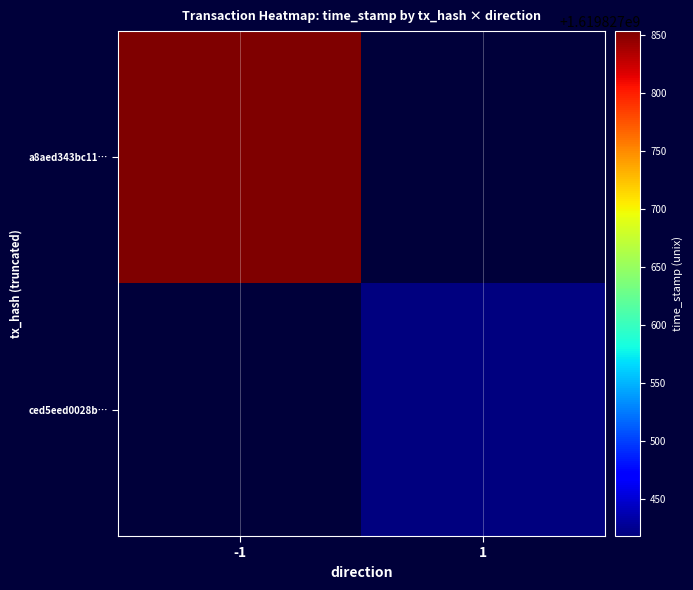

Rank the series at direction from lowest to highest value.

a8aed343bc119a3fbbe04440a146d5acd2330e6, ced5eed0028bfd6bbc1d2a810c364478d228964